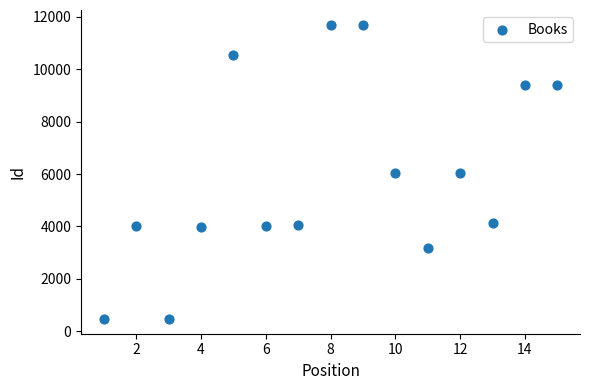

What is the range of Y values (max minus min)?

11220